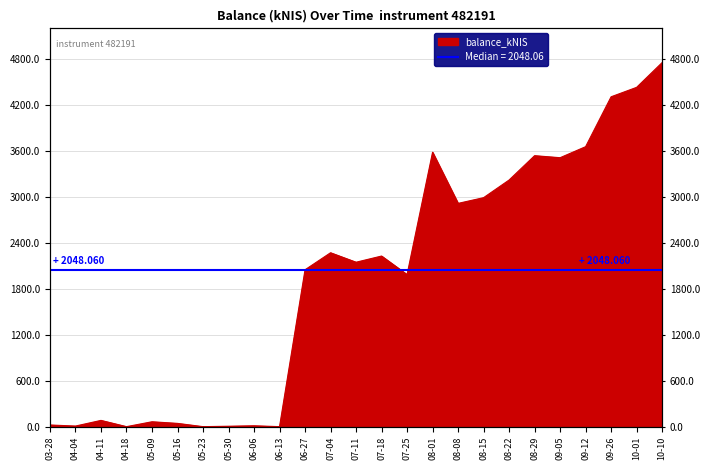

Which label corresponds to the smallest value in the chart?

04-18